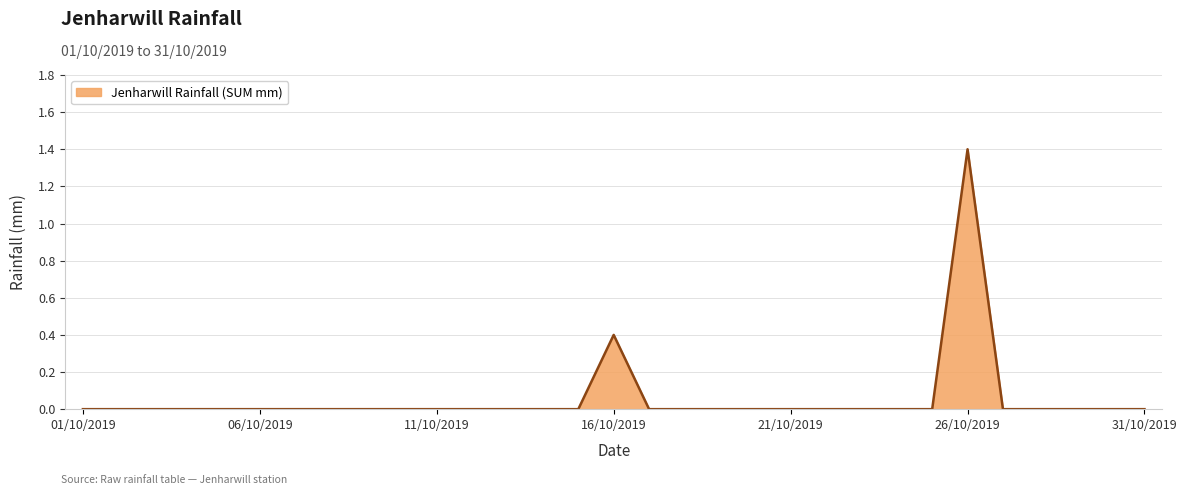

What is the maximum value shown in the chart?

1.4